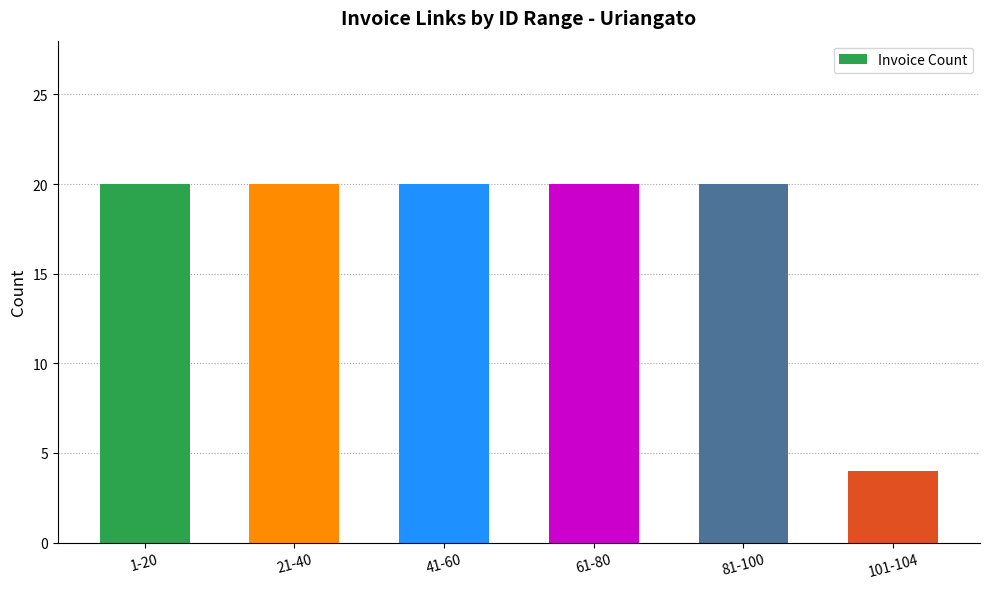

The chart shows a value of 20 at 81-100. True or false?

True